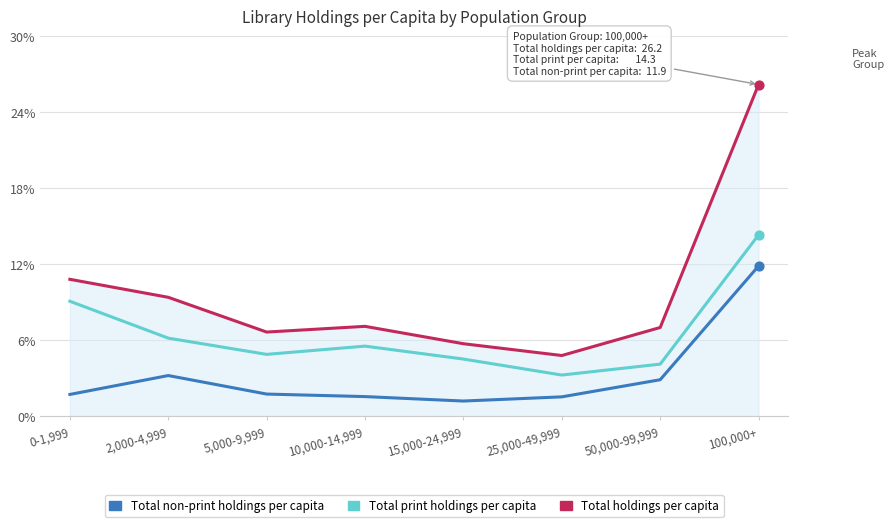

Which series has the largest range (max minus min)?

Total holdings per capita